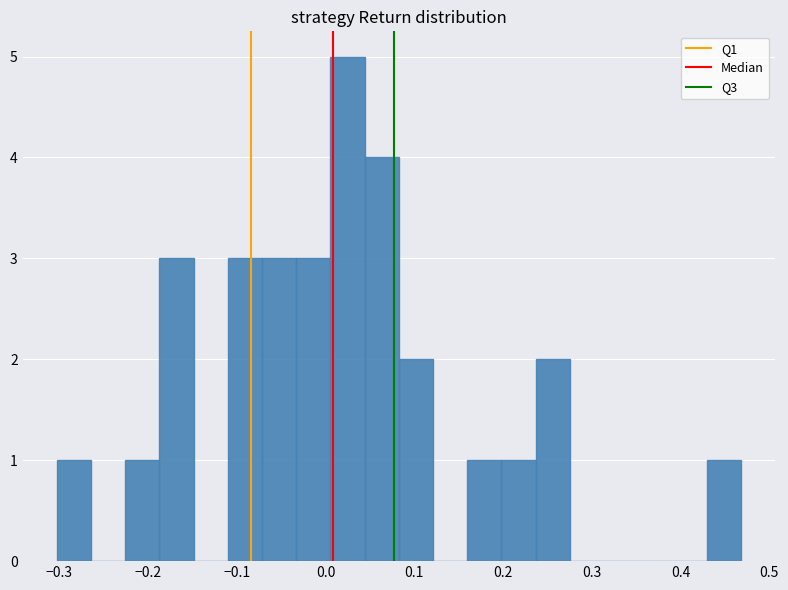

Read against the x-axis, roughly where is the centre of the tallest bar?

0.02